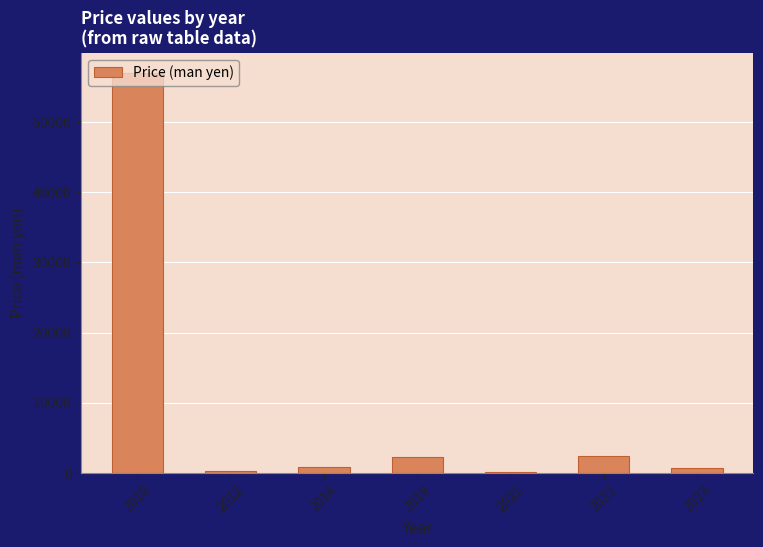

At which category does the chart reach its peak across all series?

2010